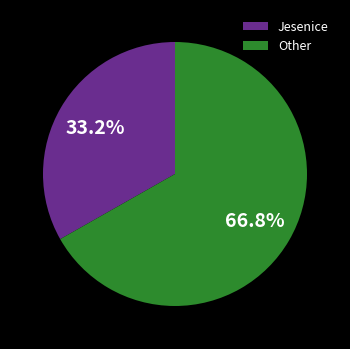

To the nearest percent, what is the difference between the largest and smallest slice percentages?

34%